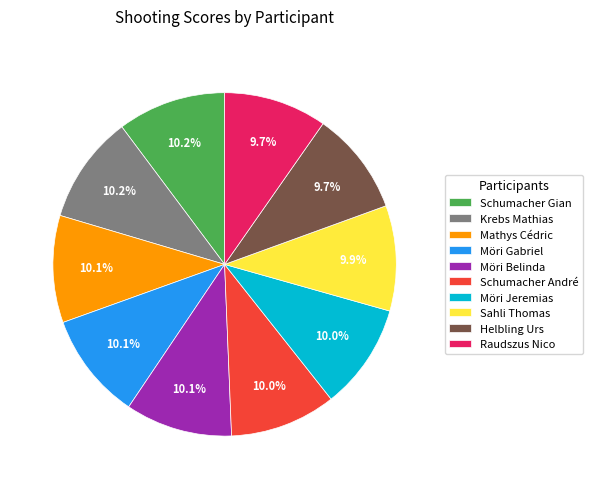

How much of the chart is everything except Schumacher André?

90.0%